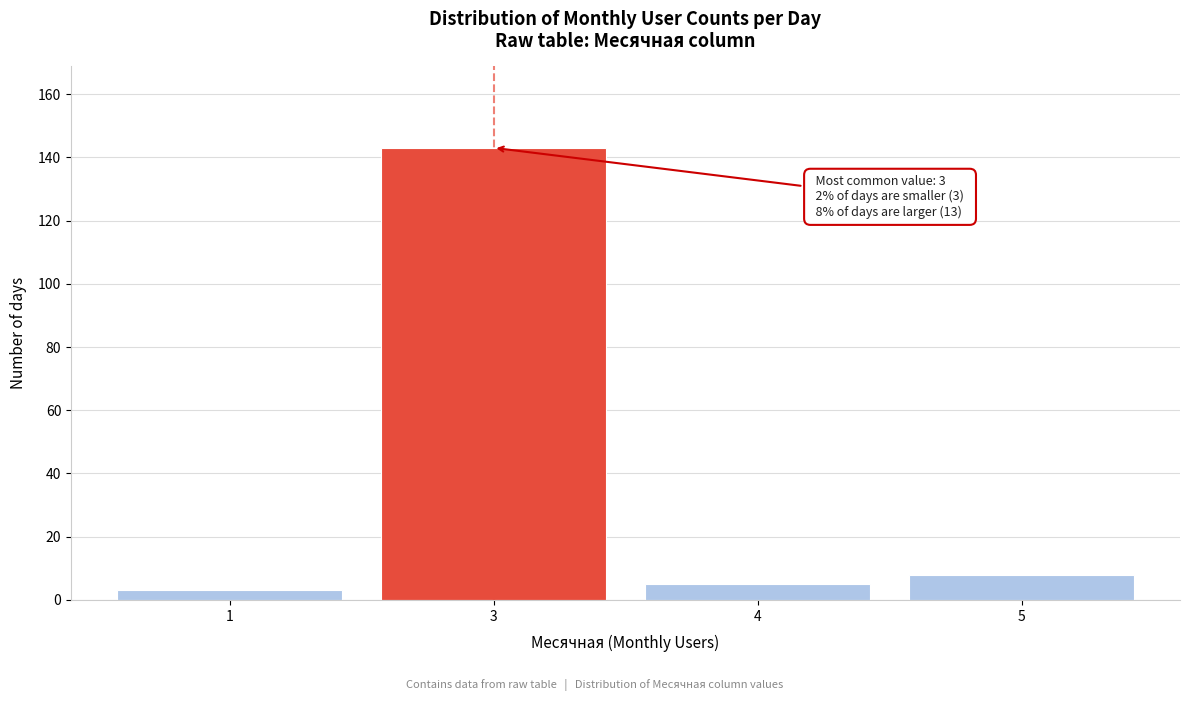

Reading right to left, extract all data points from this chart.

8	5	143	3